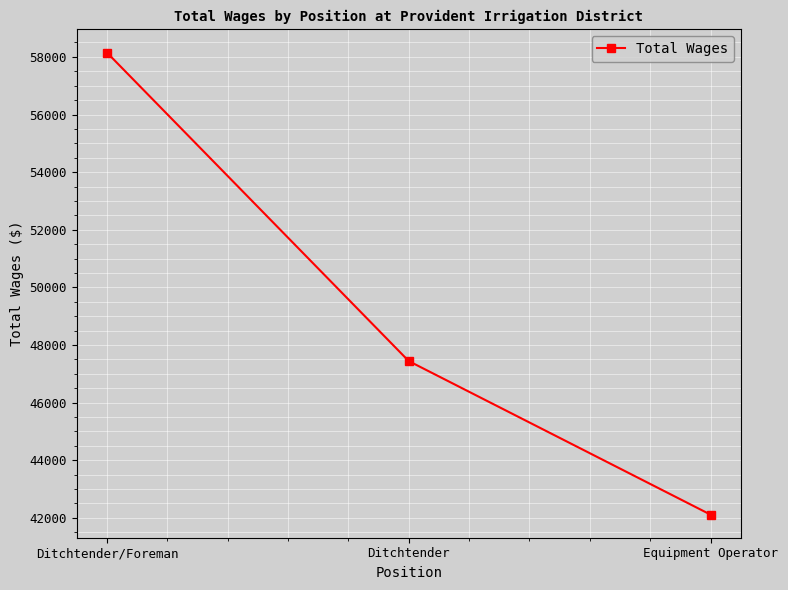

The chart shows a value of 79558 at Ditchtender/Foreman. True or false?

False